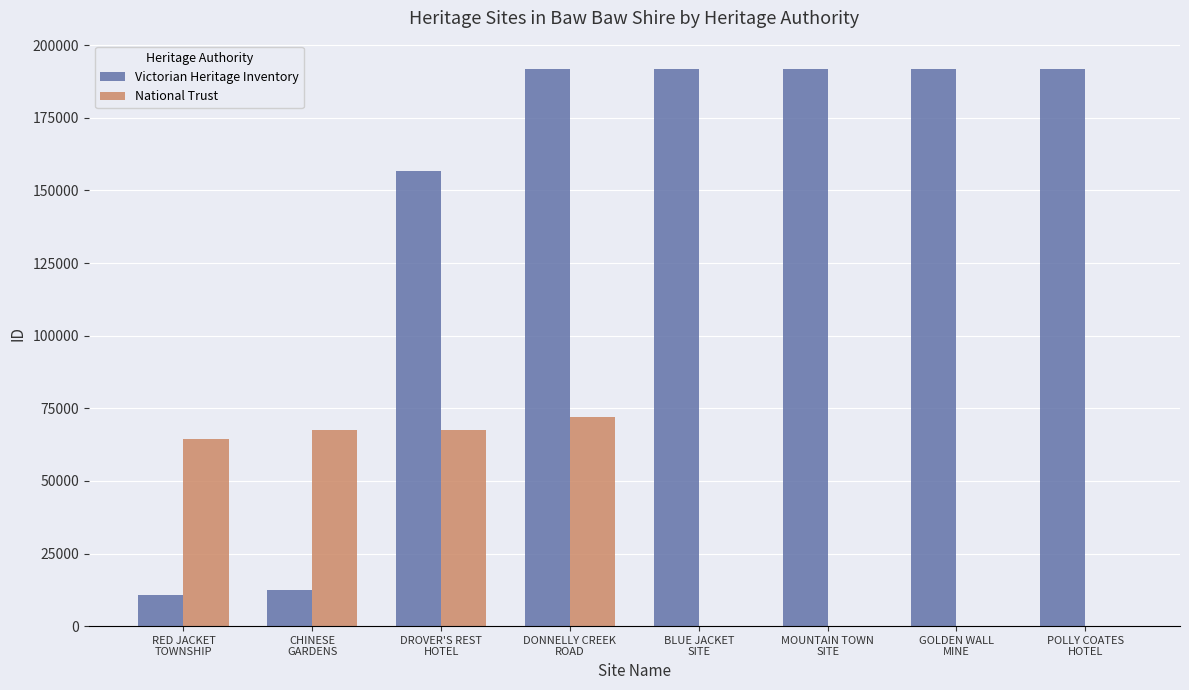

Is the value of Victorian Heritage Inventory at MOUNTAIN TOWN
SITE greater than the value of National Trust at RED JACKET
TOWNSHIP?

Yes